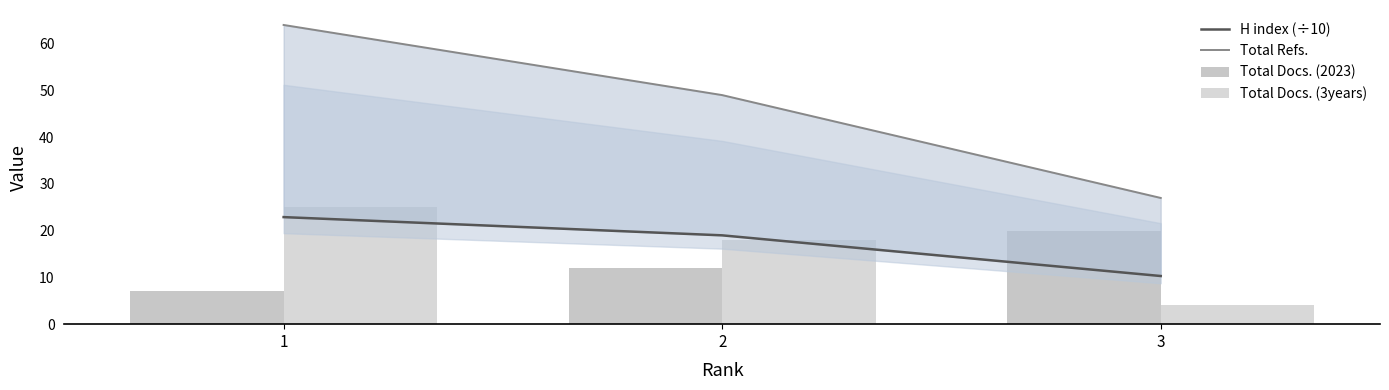

Which series has the widest spread of values?

Total Refs.